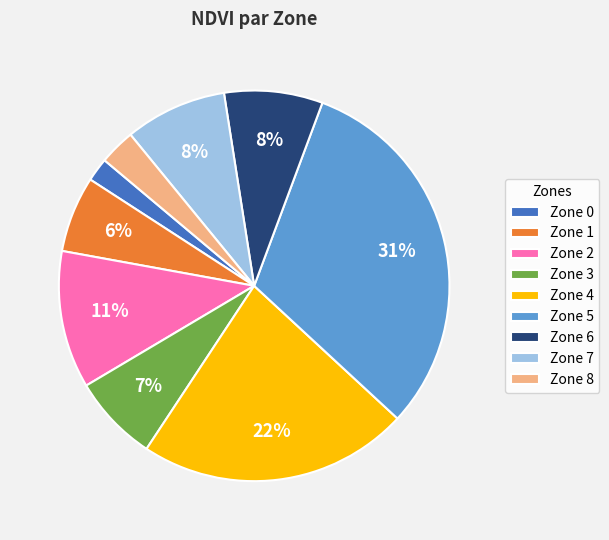

To the nearest percent, what is the average slice percentage?

11%